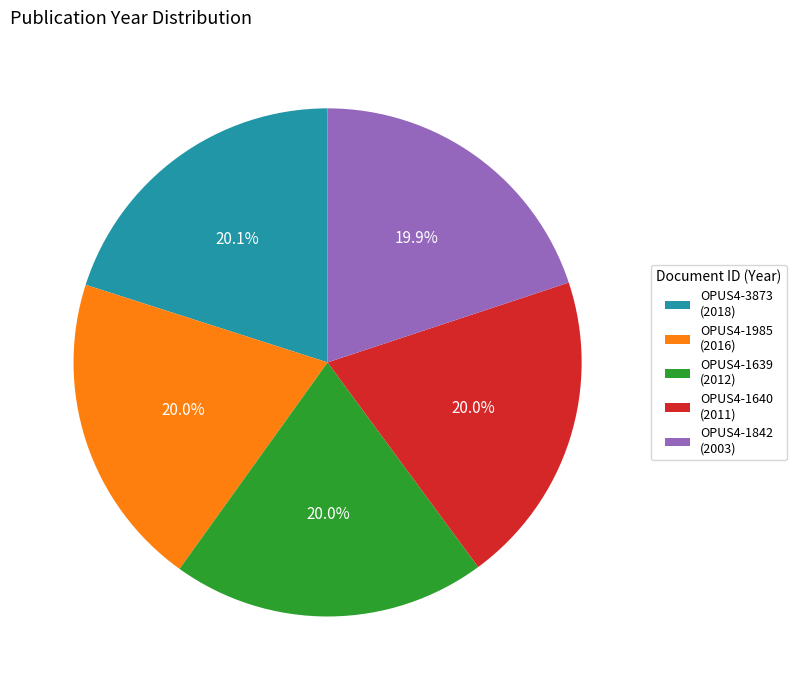

Is OPUS4-1842 the majority of the pie?

No